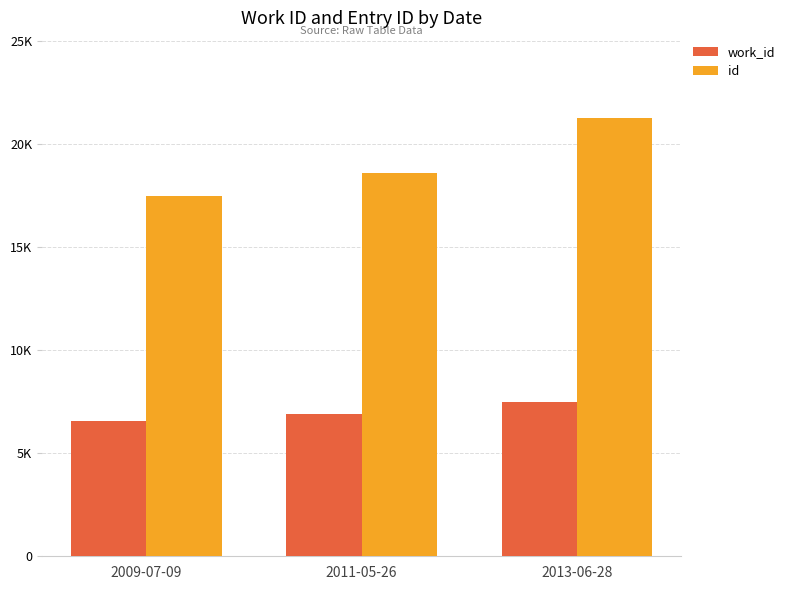

What is the maximum value shown in the chart?

21230